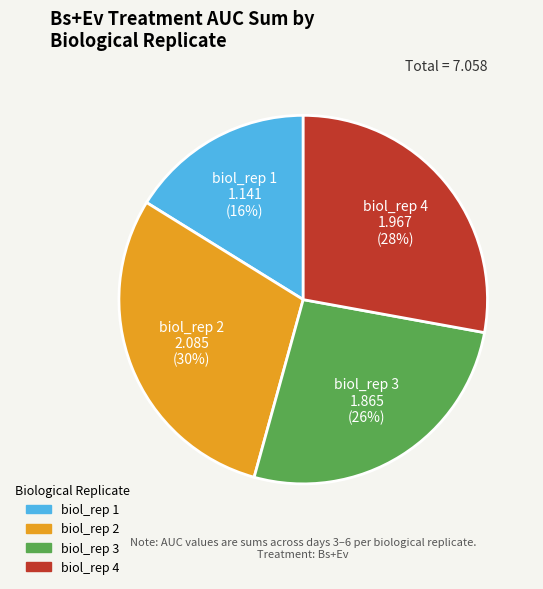

Approximately how many times larger is the value at biol_rep 3 compared to biol_rep 1?

1.6